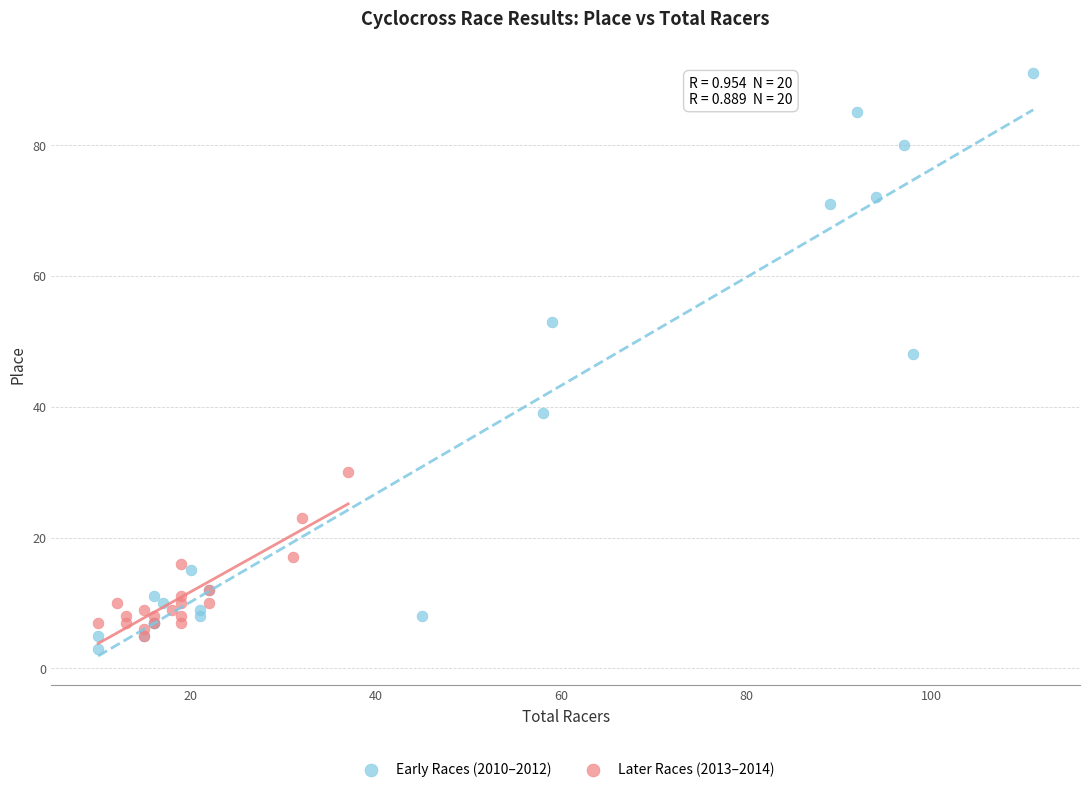

Which series has the largest Y range (max minus min)?

Early Races (2010–2012)